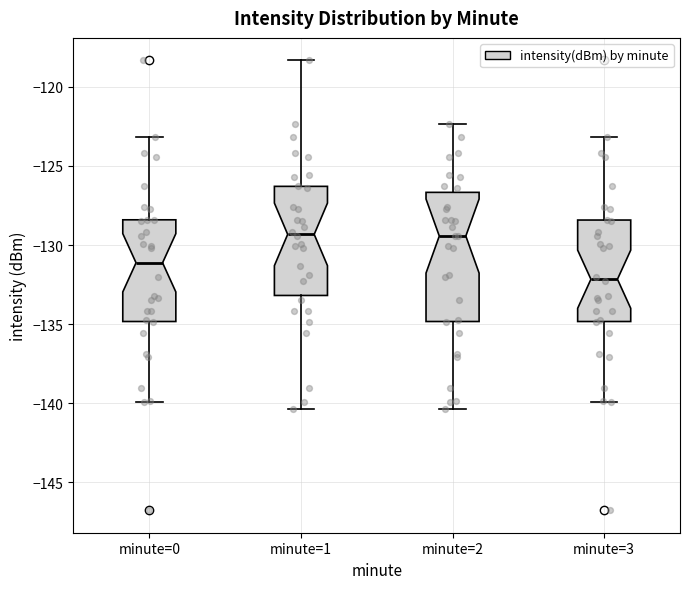

Where does the upper whisker of the box for minute=3 end on the y-axis? The values are not printed on the chart, so give them approximately, as read against the axis.

-123.0